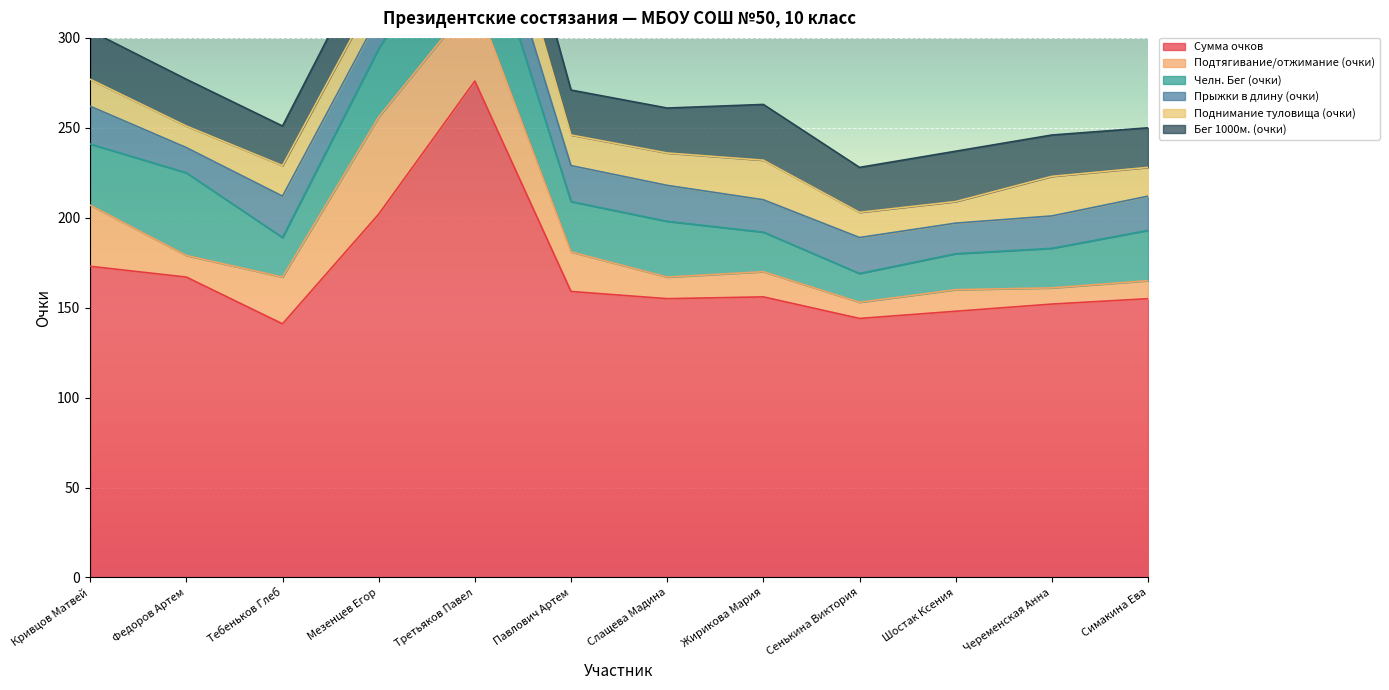

What are all the series names shown in the legend?

Сумма очков, Подтягивание/отжимание (очки), Челн. Бег (очки), Прыжки в длину (очки), Поднимание туловища (очки), Бег 1000м. (очки)